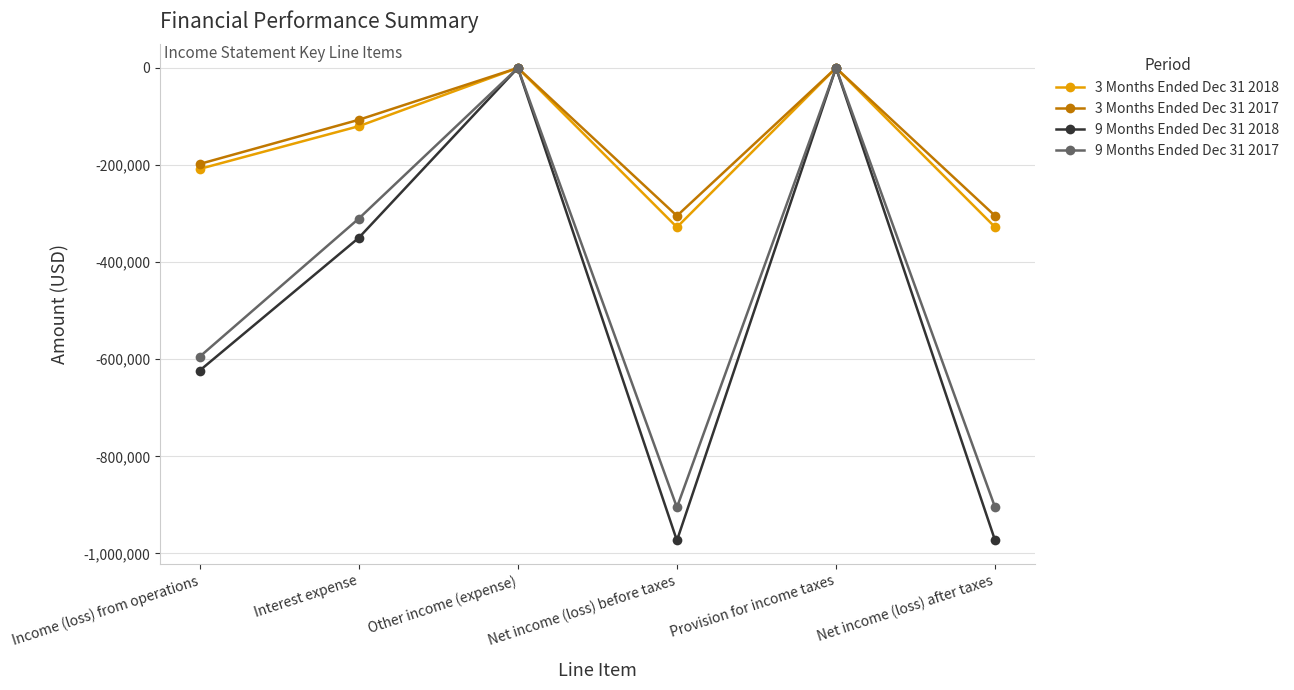

How many values in the 3 Months Ended Dec 31 2017 series exceed -106852?

2